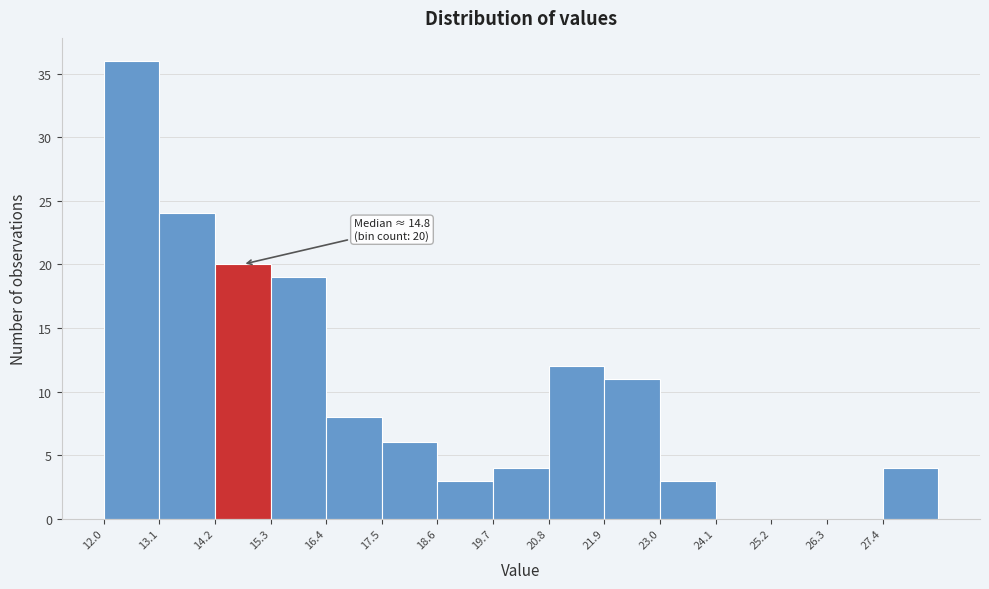

Over which range of the x-axis is the bar tallest?

12.0 to 13.0